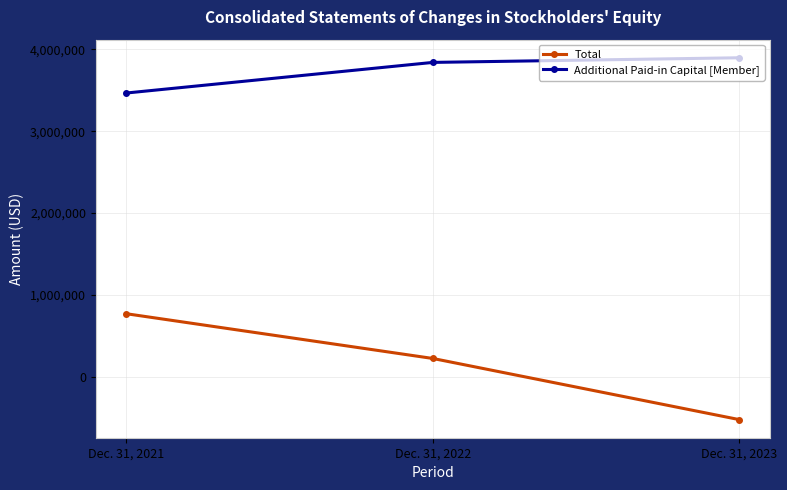

Read the Additional Paid-in Capital [Member] value at Dec. 31, 2023.

3897485